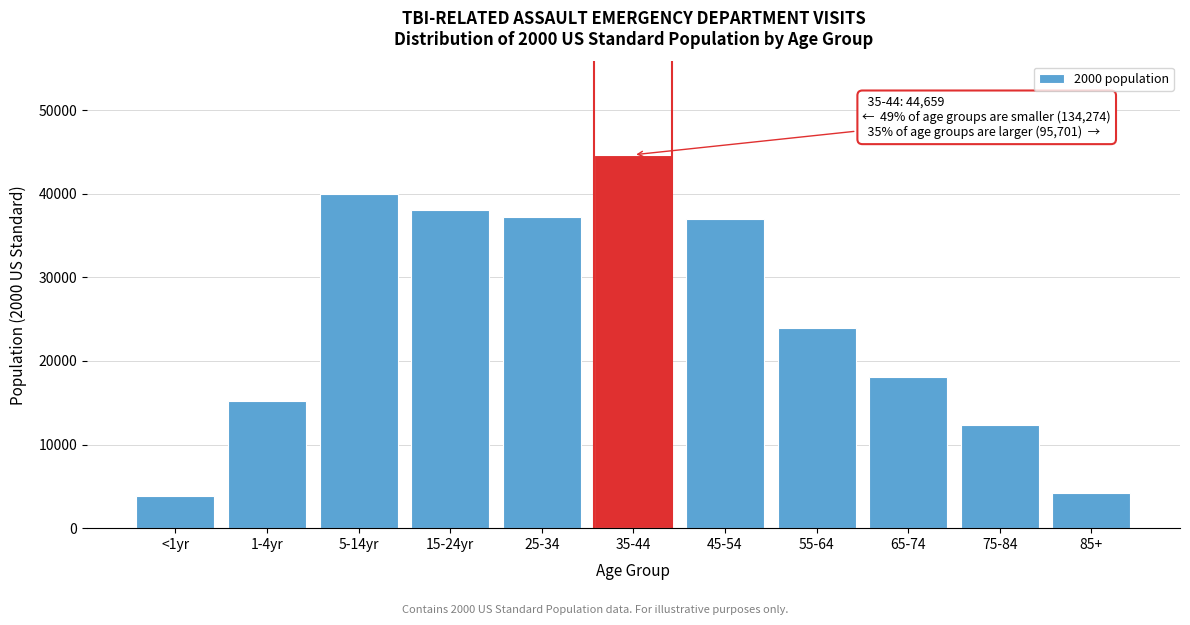

Is it true that the value at 65-74 is 18136?

True